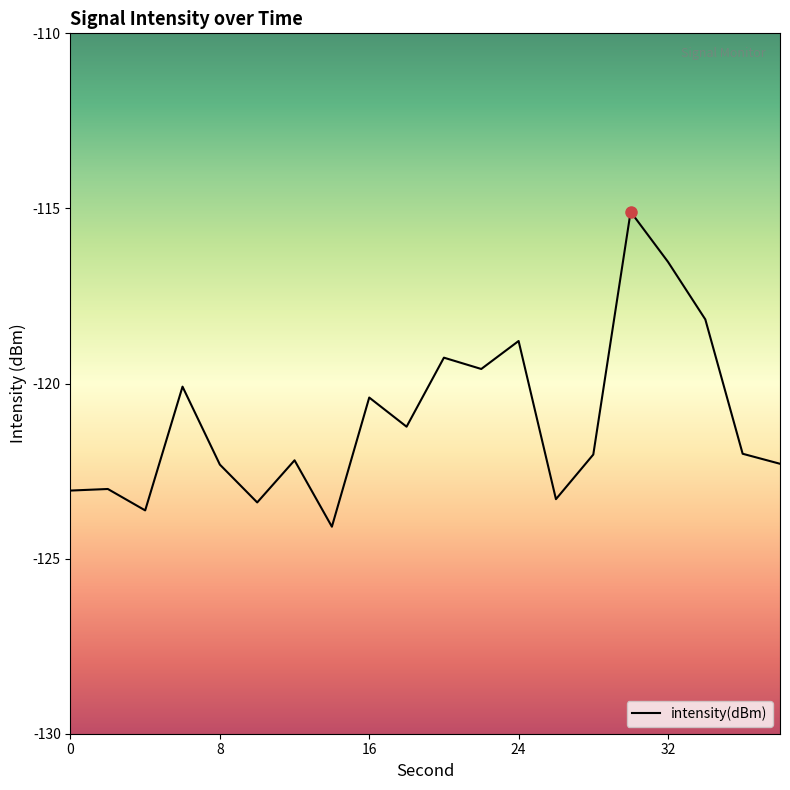

What is the minimum value shown in the chart?

-124.1